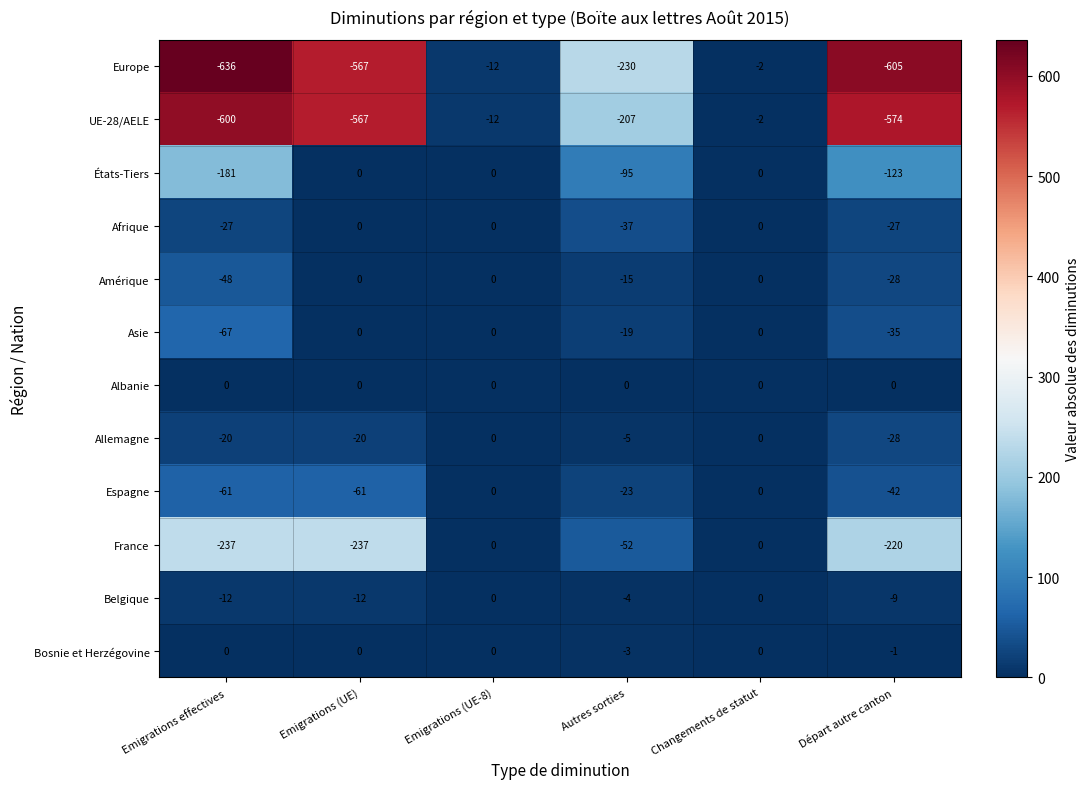

Which series changed the most between Autres sorties and Changements de statut?

Europe